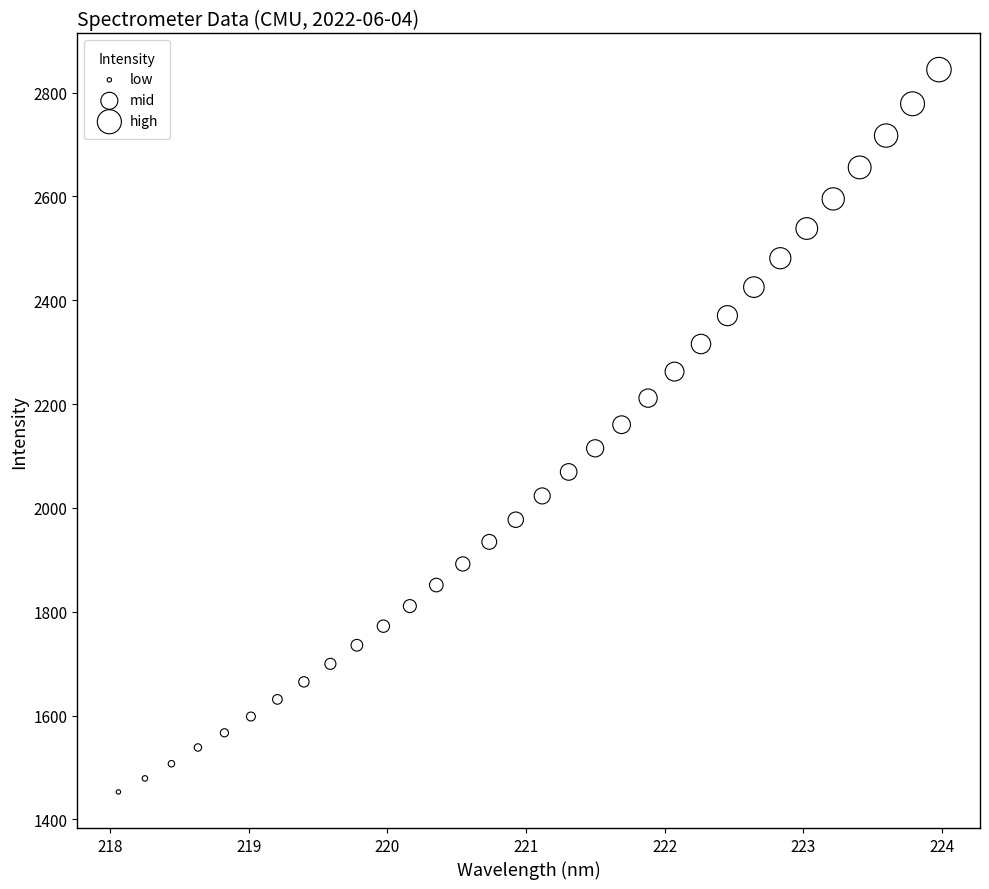

What is the range of Y values (max minus min)?

1391.1